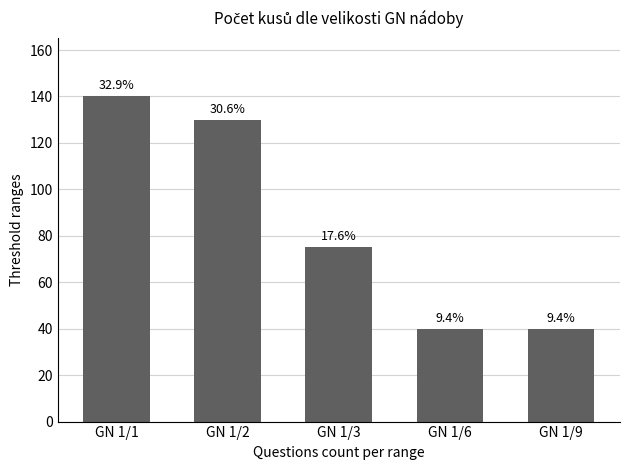

What is the approximate value at GN 1/2?

130